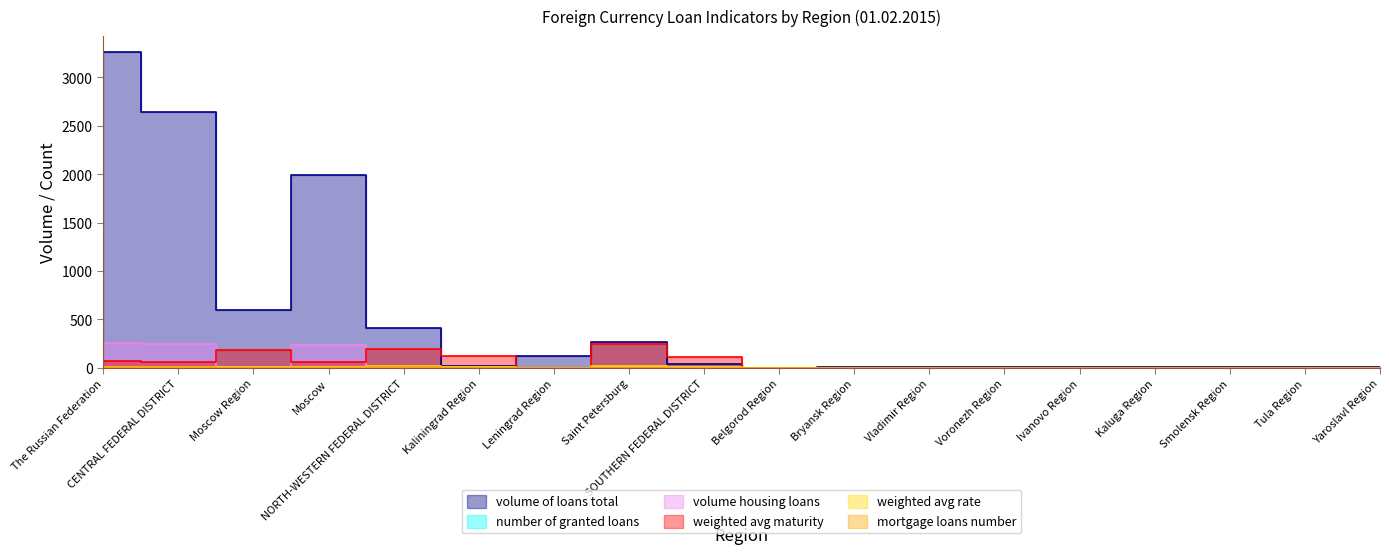

Rank the categories by weighted avg rate value from highest to lowest.

Saint Petersburg, NORTH-WESTERN FEDERAL DISTRICT, The Russian Federation, CENTRAL FEDERAL DISTRICT, Moscow Region, Moscow, SOUTHERN FEDERAL DISTRICT, Kaliningrad Region, Leningrad Region, Belgorod Region, Bryansk Region, Vladimir Region, Voronezh Region, Ivanovo Region, Kaluga Region, Smolensk Region, Tula Region, Yaroslavl Region